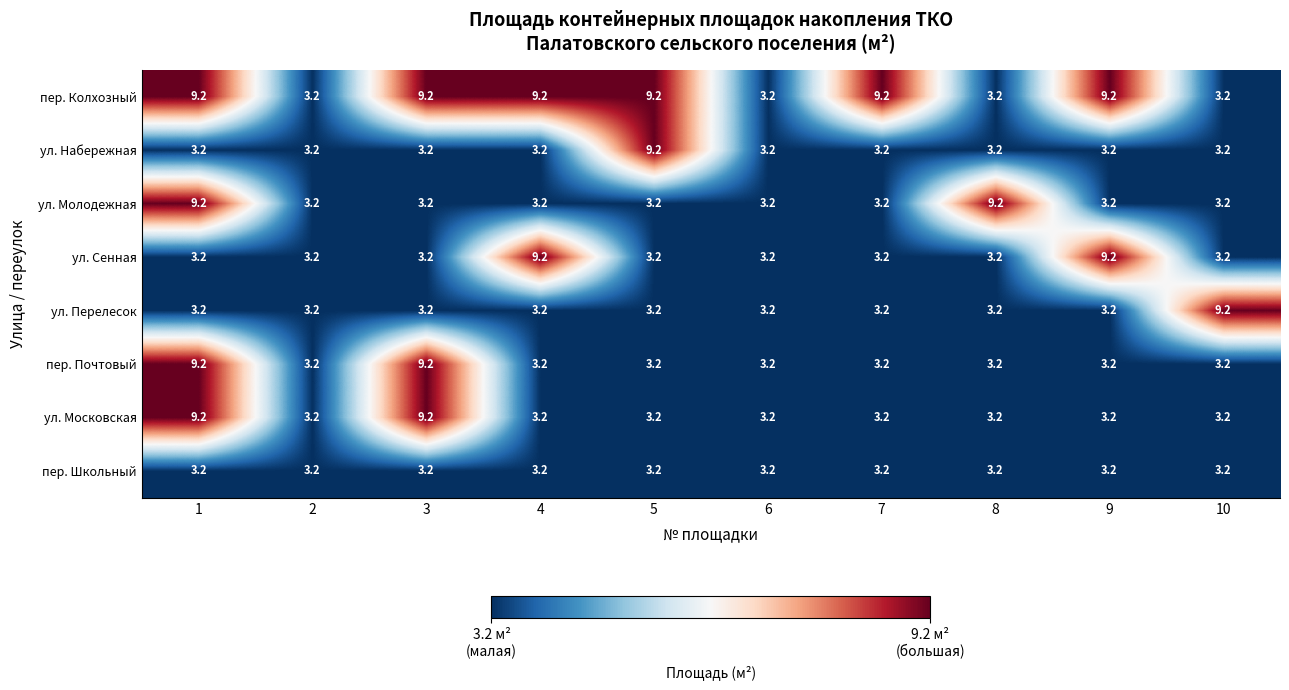

What is the total value across all series at 5?

37.6